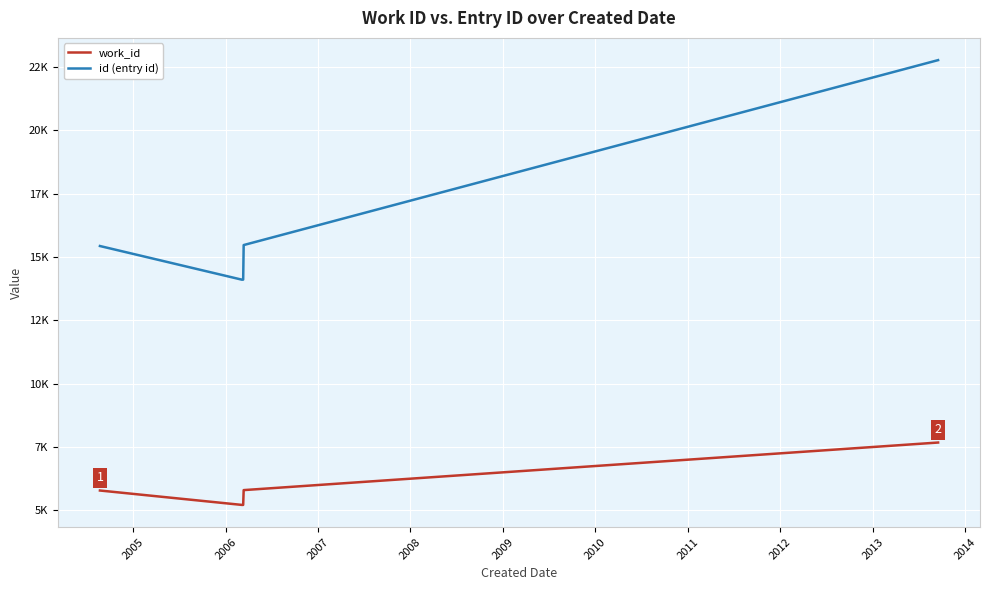

What are all the series names shown in the legend?

work_id, id (entry id)